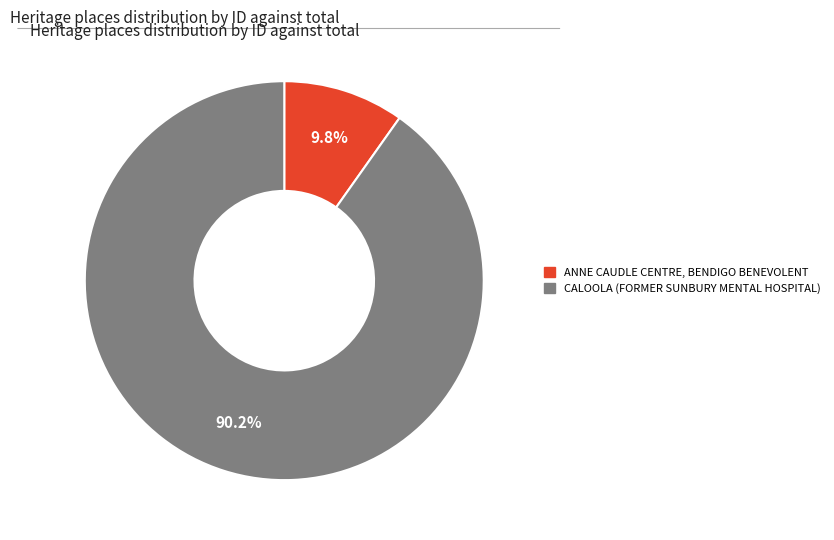

What is the ratio of the value at CALOOLA (FORMER SUNBURY MENTAL HOSPITAL) to the value at ANNE CAUDLE CENTRE, BENDIGO BENEVOLENT?

9.2